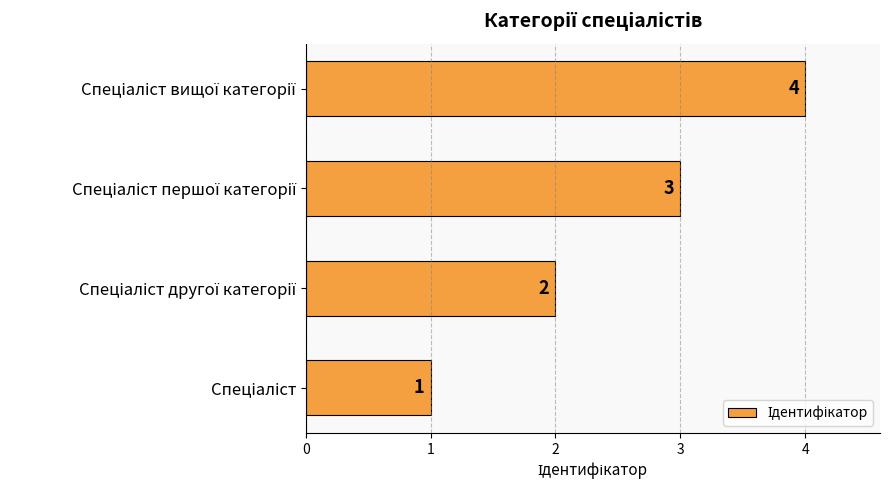

Count the values in the range 2 to 4.

3